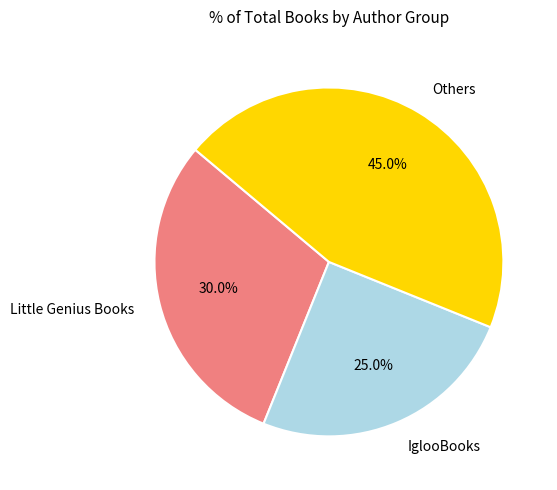

Which has a higher value, IglooBooks or Others?

Others